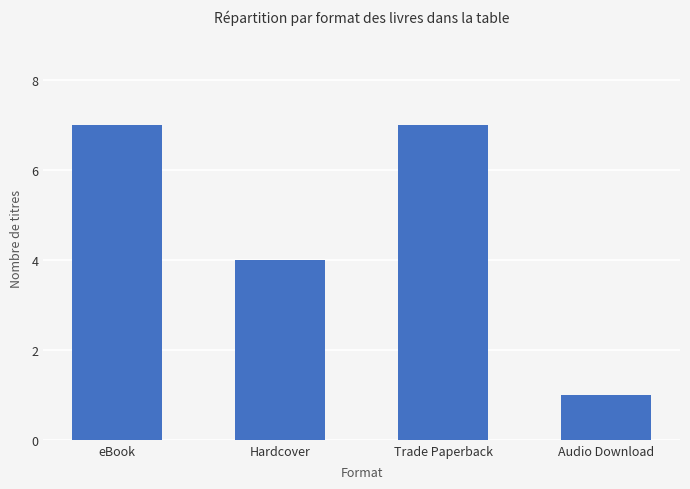

What is the difference between the maximum and minimum values?

6